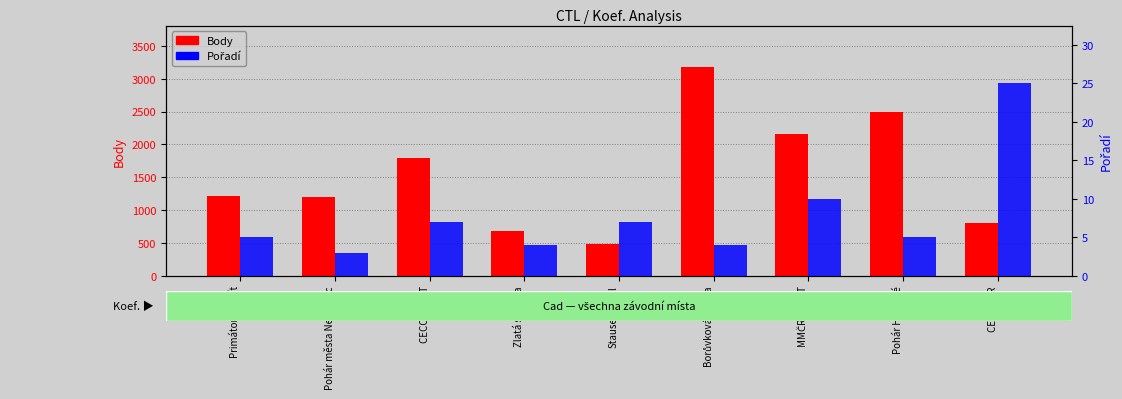

How many data points in Body are less than 1220?

4